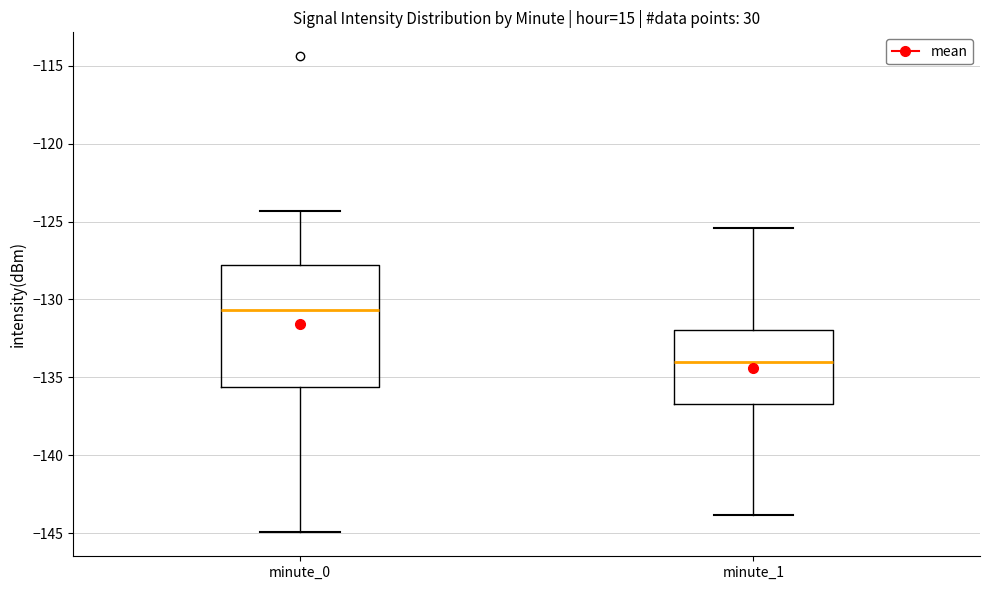

Comparing the boxes themselves (not the whiskers), which one is the tallest?

minute_0